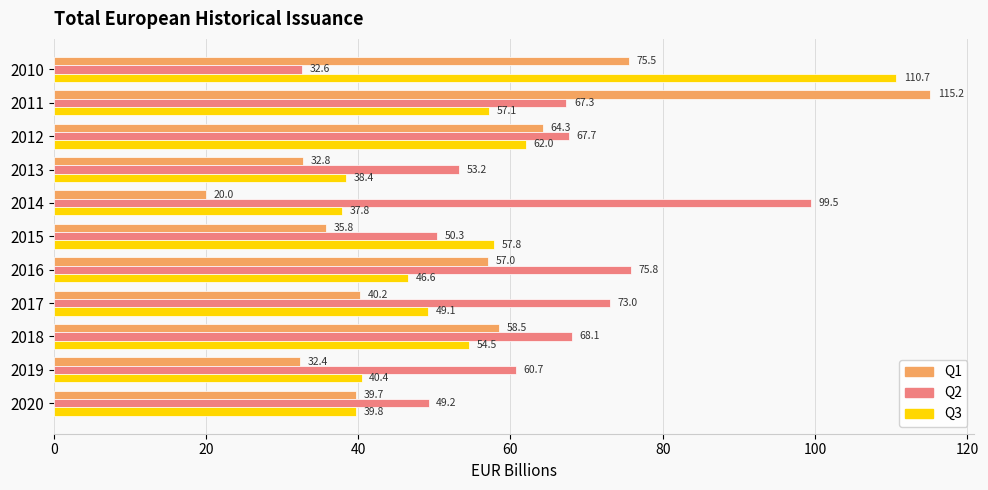

List the series in order of their overall mean, lowest first.

Q1, Q3, Q2